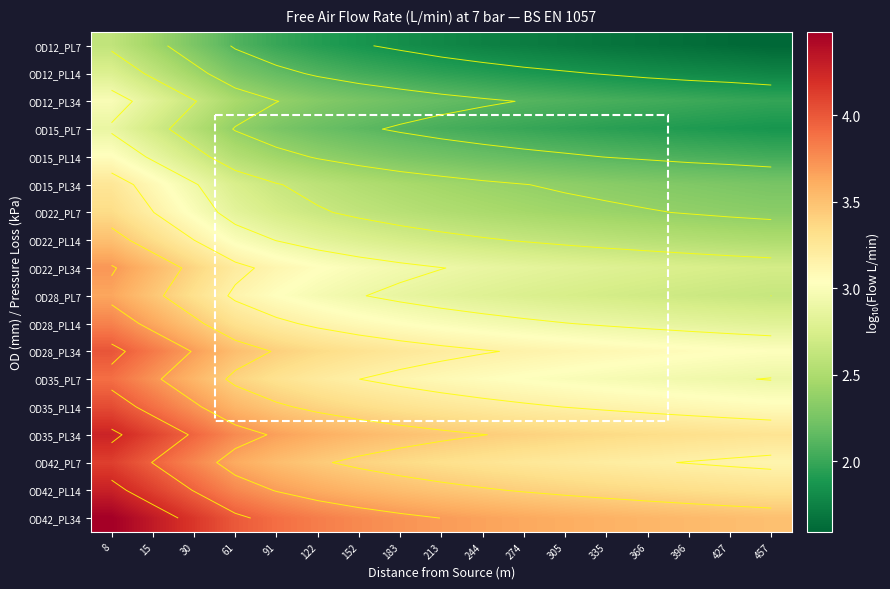

At how many categories does at least one series exceed 1?

17